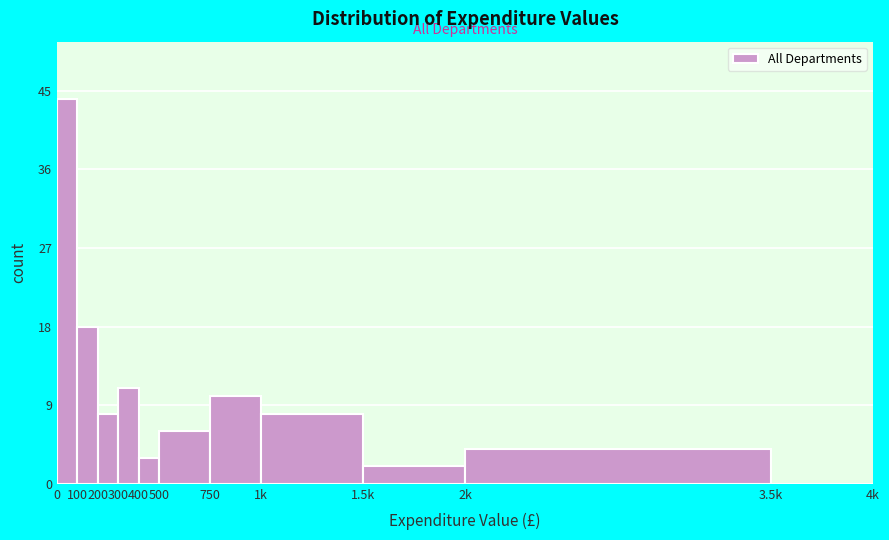

Reading left to right, extract all data points from this chart.

0=44	100=18	200=8	300=11	400=3	500=6	750=10	1k=8	1.5k=2	2k=4	3.5k=0